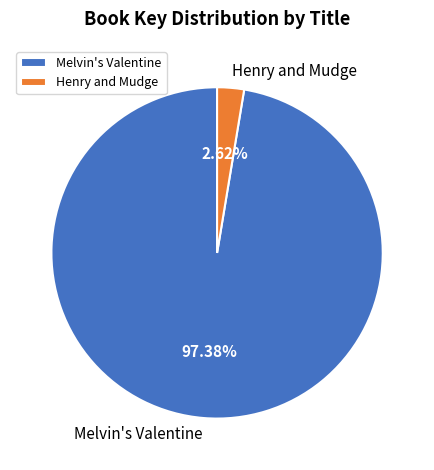

Combined, do Henry and Mudge and Melvin's Valentine account for over 50%?

Yes